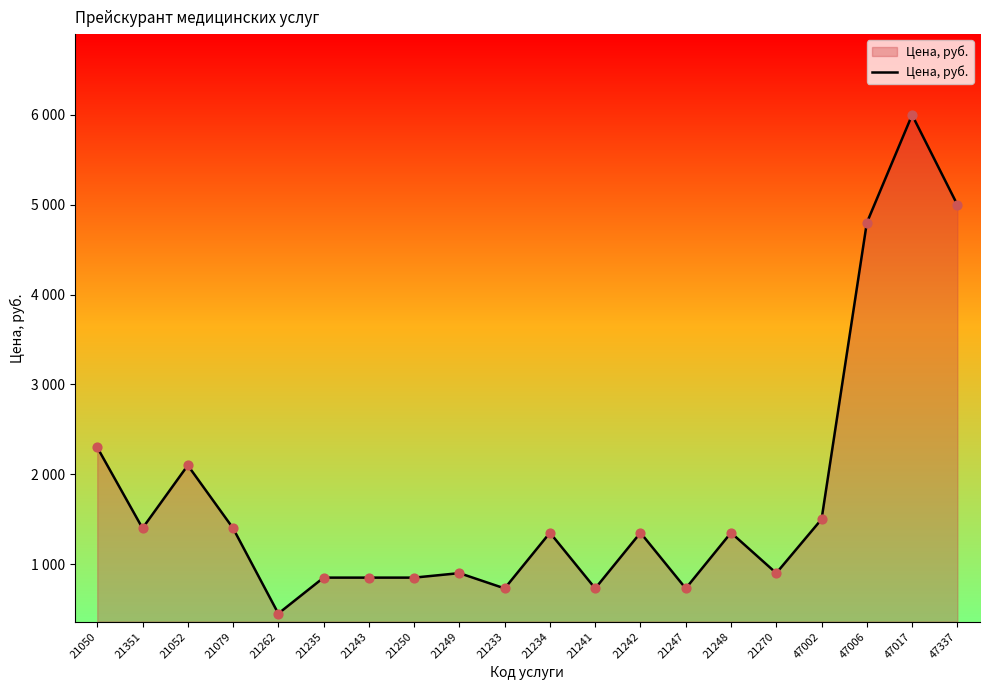

Which has a higher value, 21050 or 21250?

21050